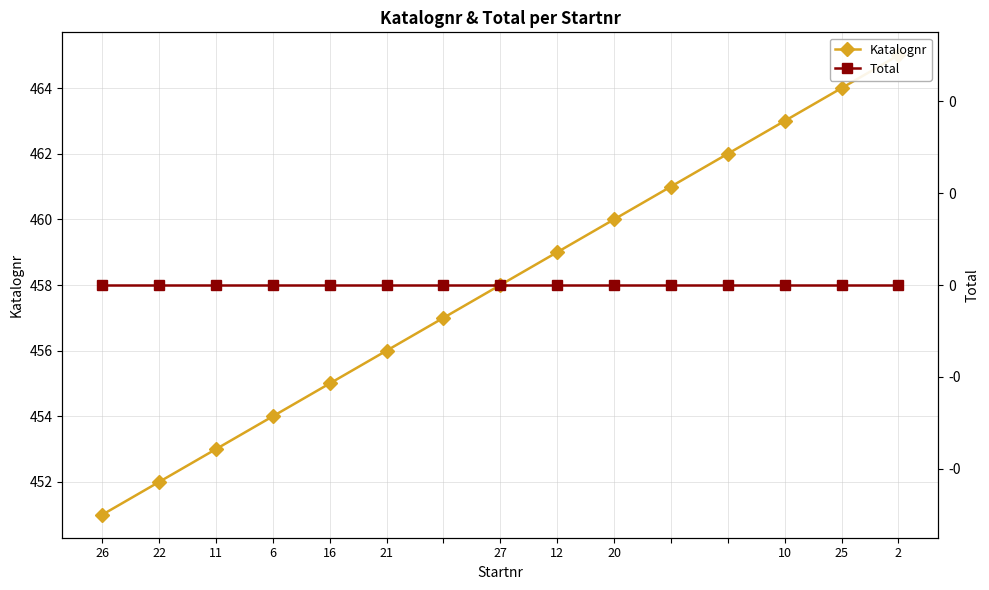

How many lines are shown in the chart?

2